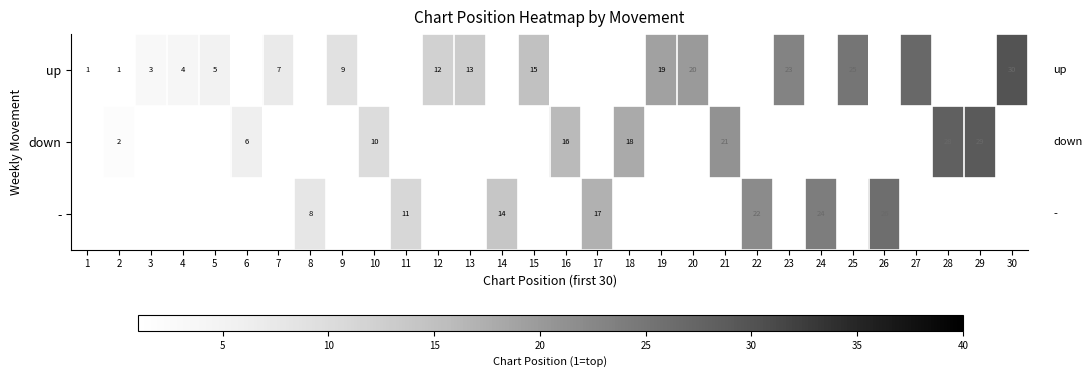

What is the smallest value displayed?

1.0